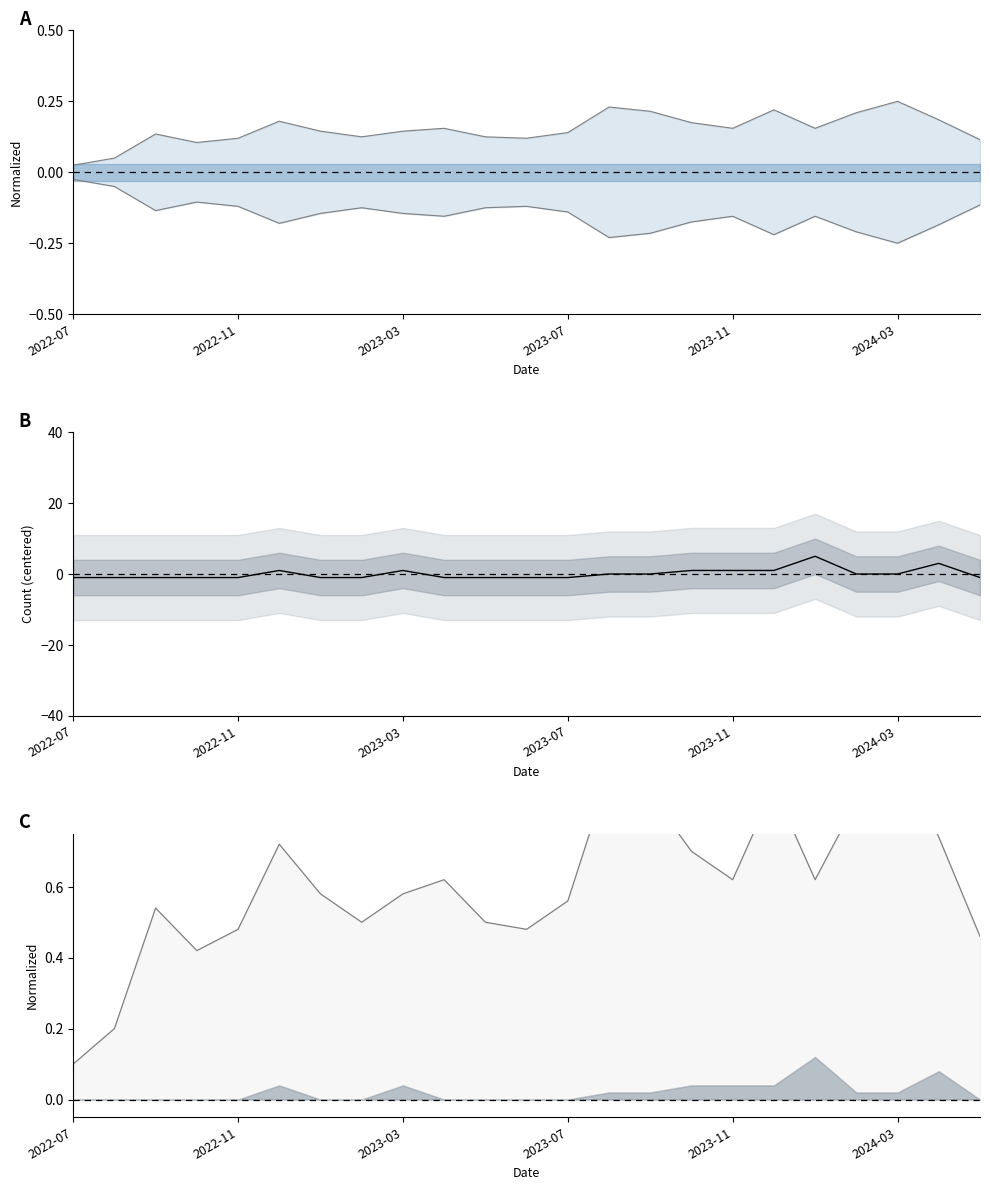

Read the upper value at 2023-03.

0.1